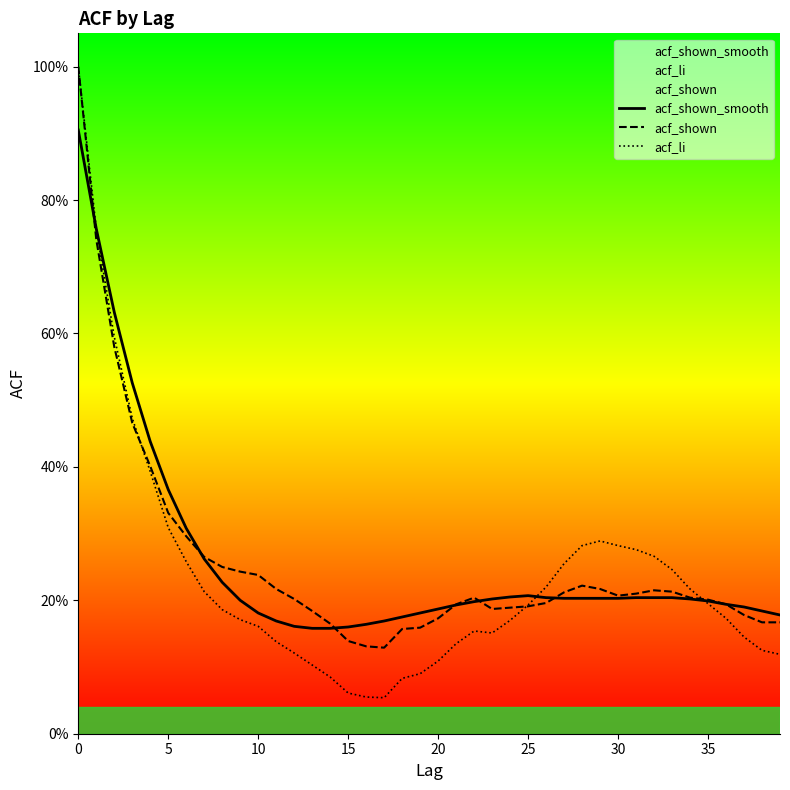

How many interior local valleys does the acf_li series have?

2